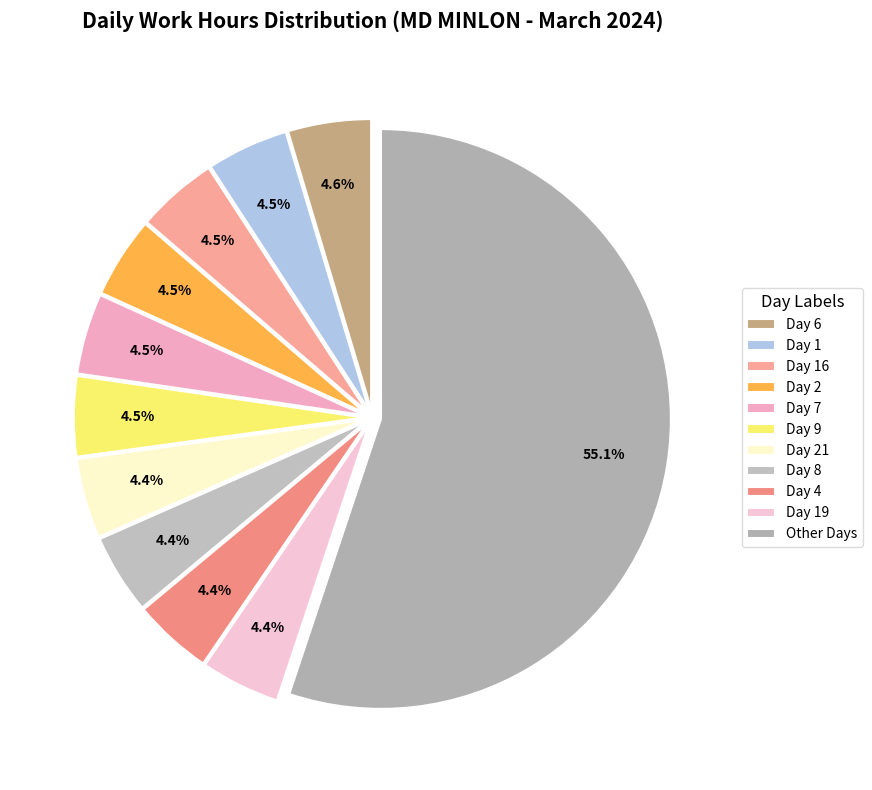

True or false: Day 6 accounts for 1% of the total.

False